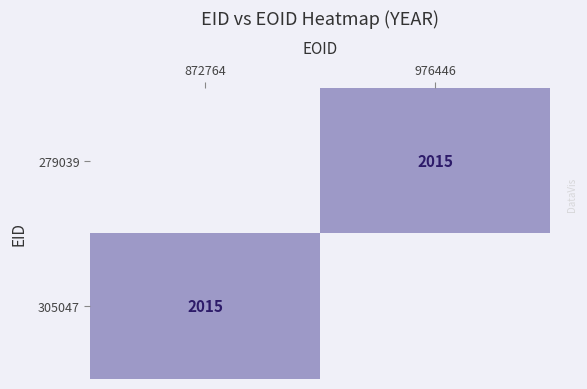

The value of 279039 at 976446 is 2015.0. True or false?

True